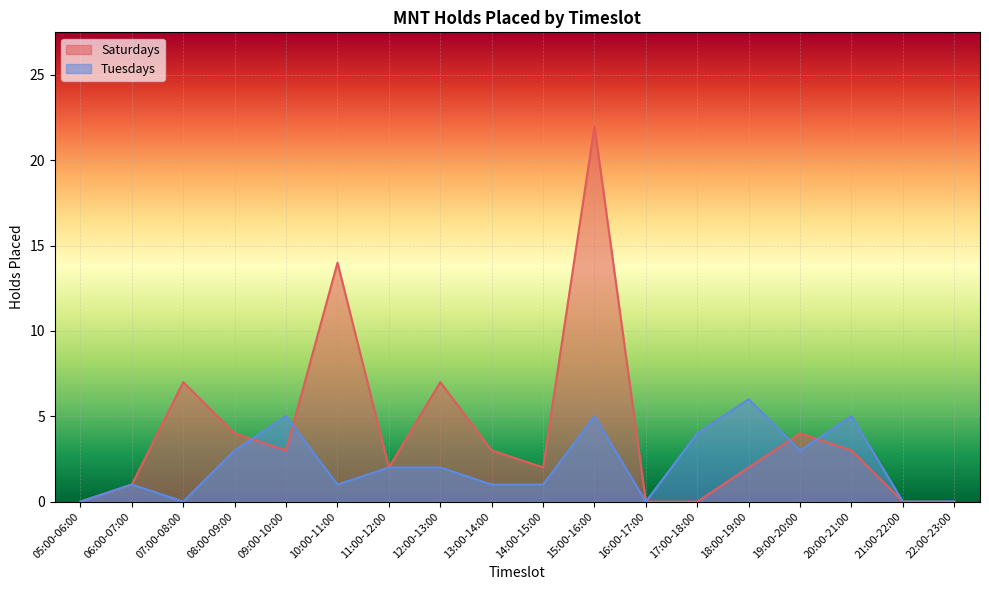

The Saturdays series shows 14 at 10:00-11:00. True or false?

True